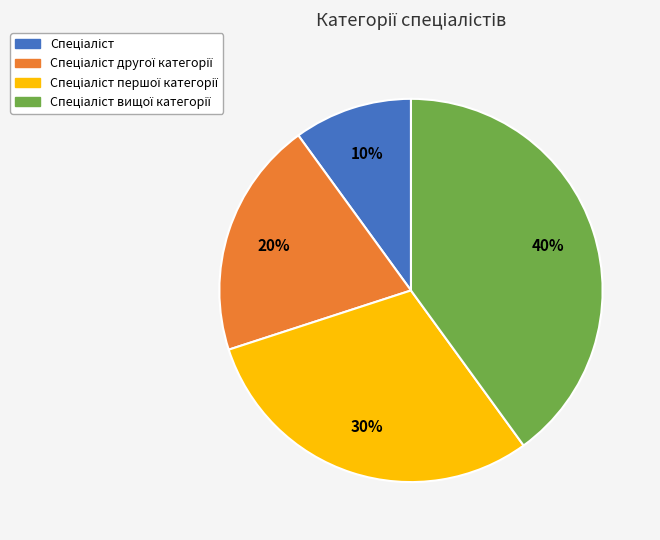

Is there any slice that represents more than half of the pie?

No